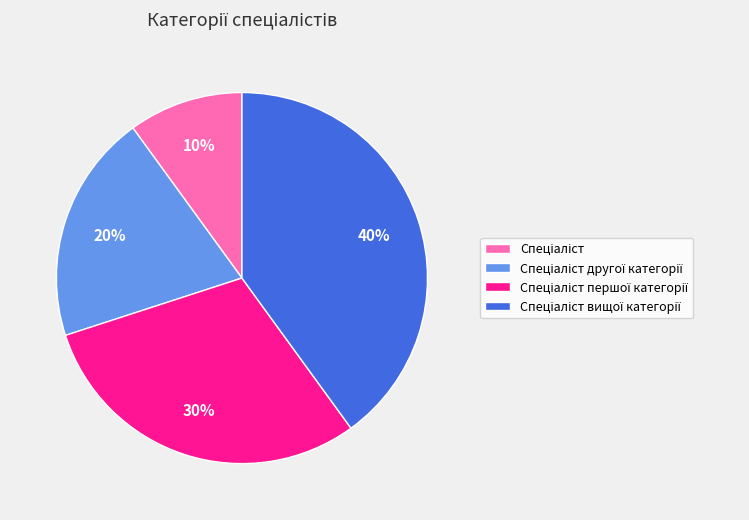

Is there any slice that represents more than half of the pie?

No